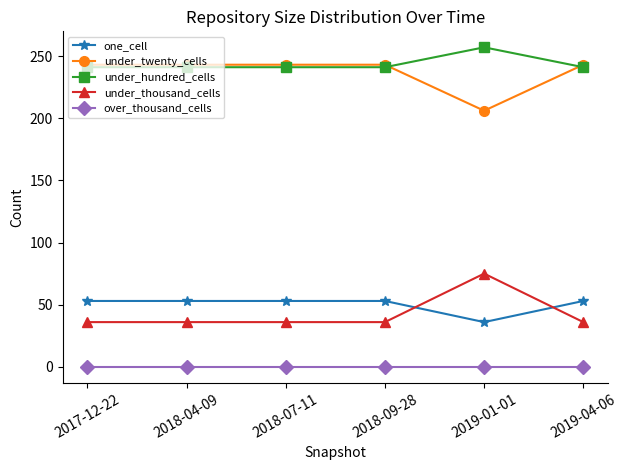

Is the value of one_cell at 2018-07-11 greater than the value of under_hundred_cells at 2017-12-22?

No